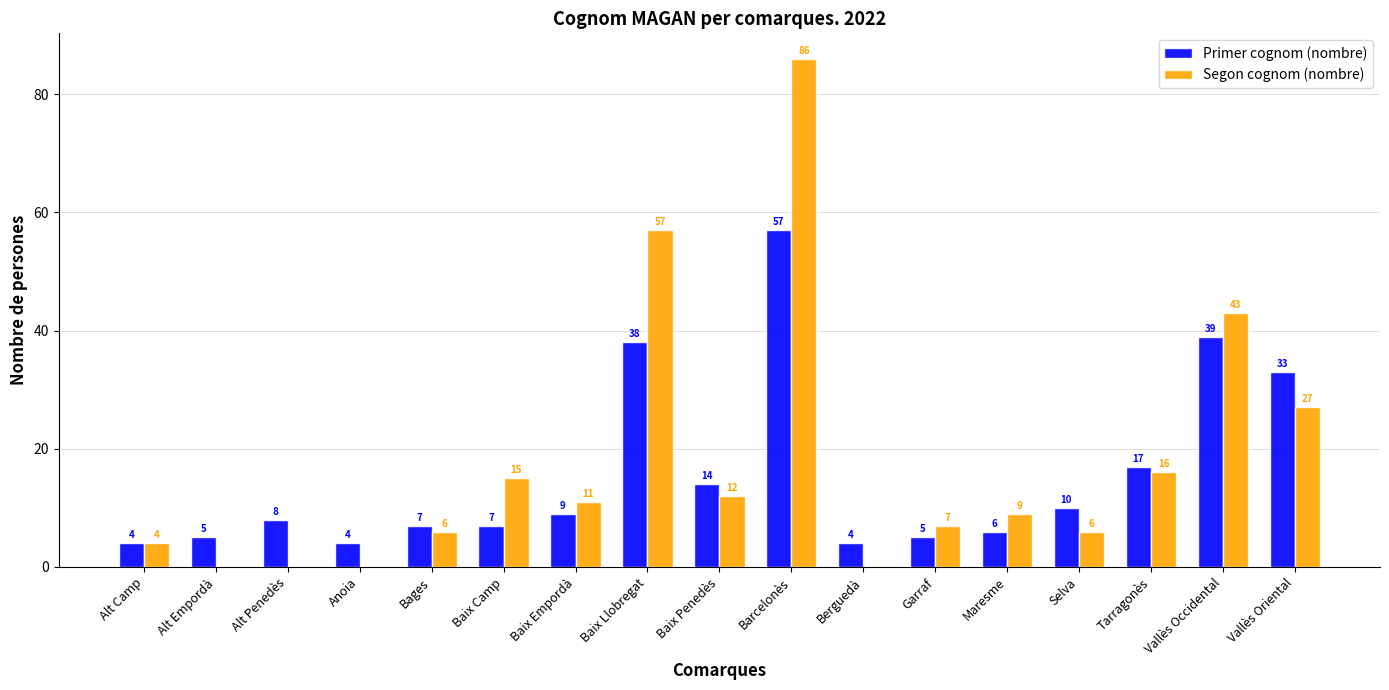

How many series are shown in this chart?

2